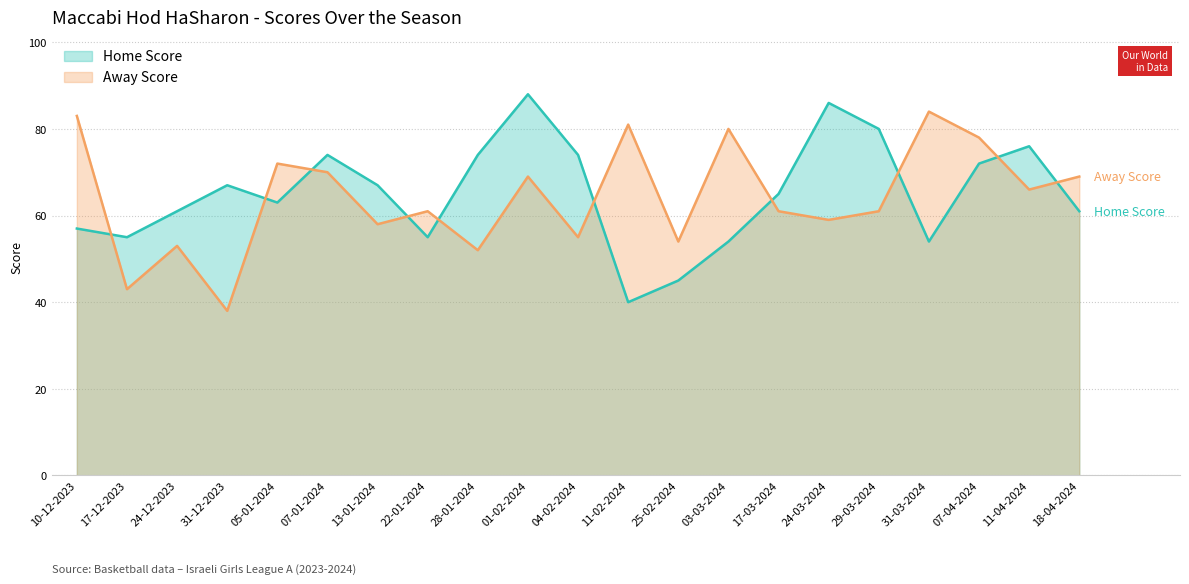

Where is the first local minimum for Away Score?

17-12-2023